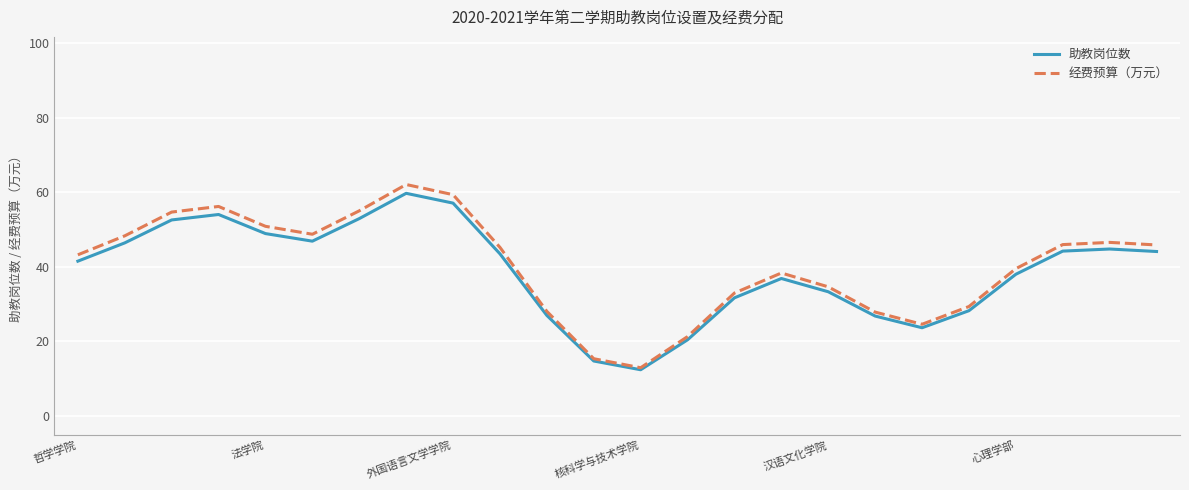

Is this an area chart (filled region under the line)?

No